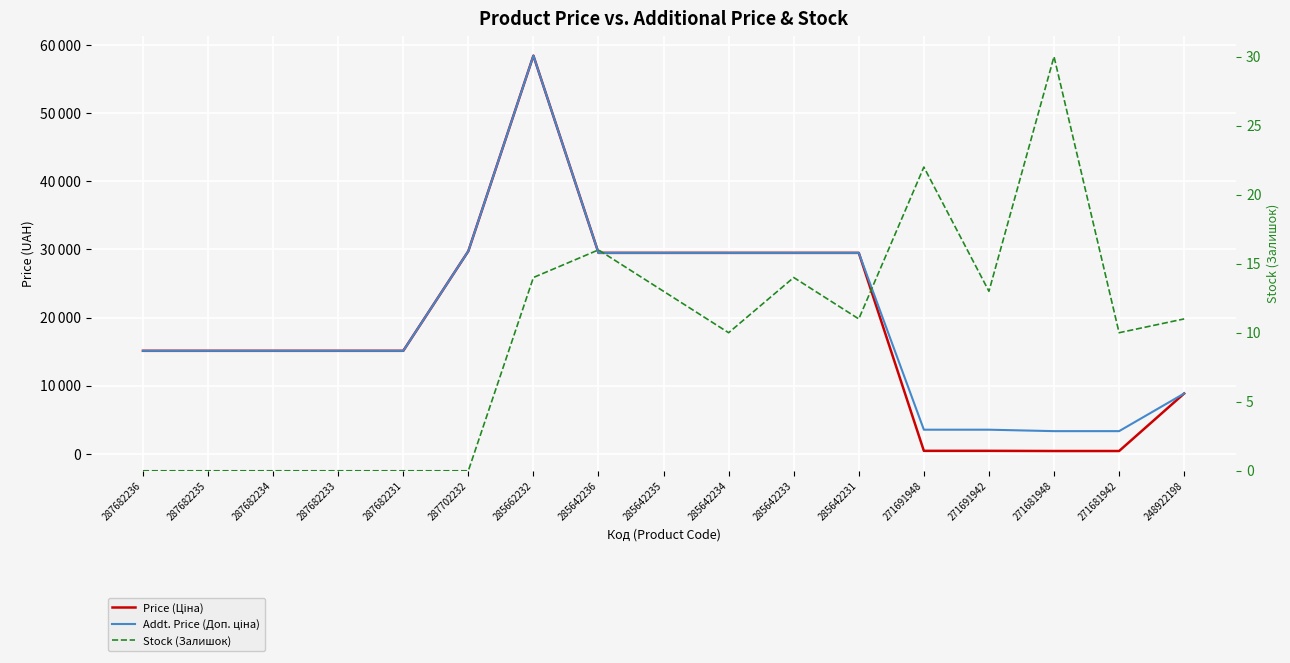

True or false: Stock (Залишок) and Price (Ціна) intersect in this chart.

False